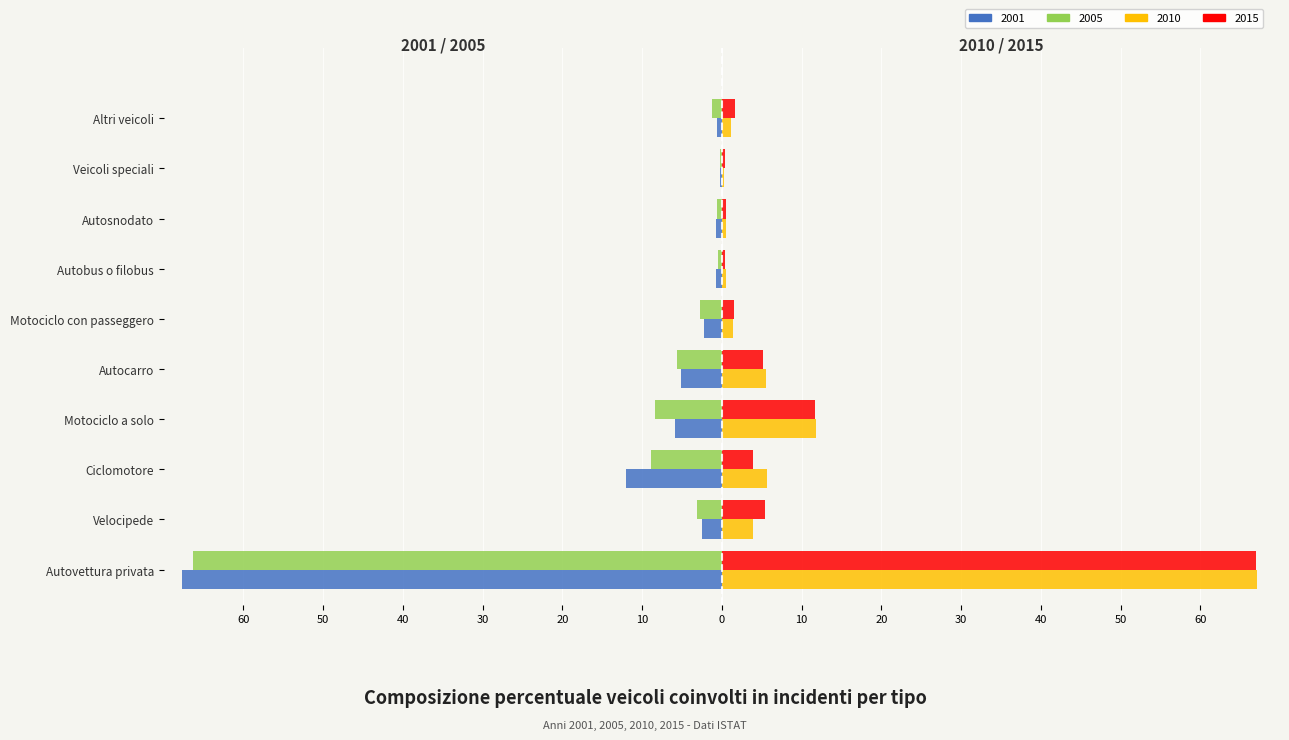

What is the label of the 10th bar from the right?

Autovettura privata